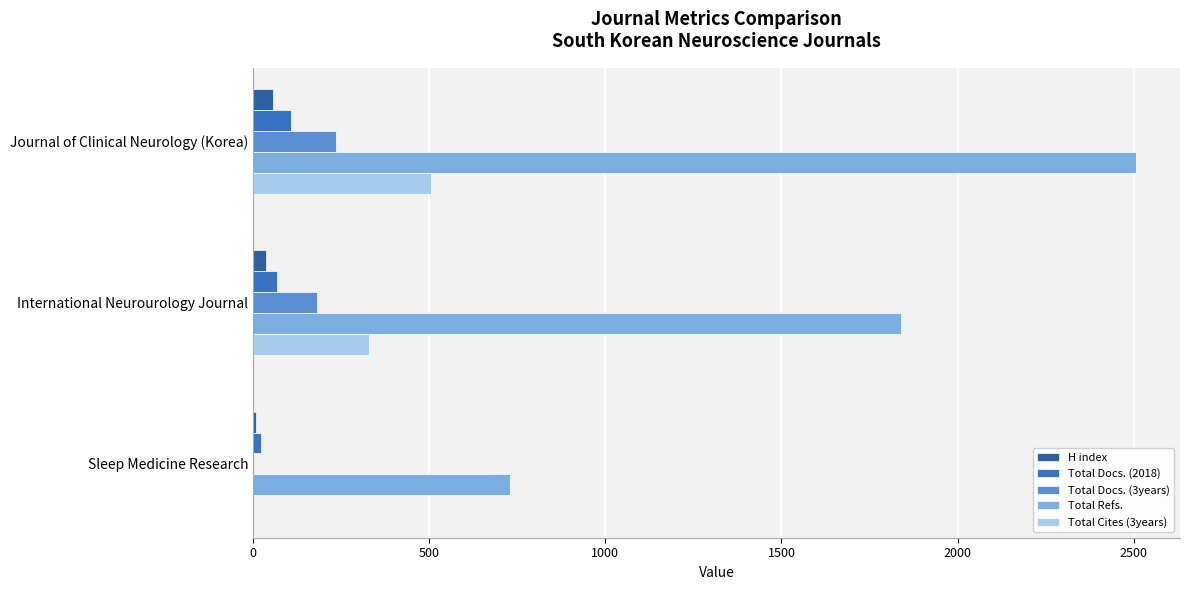

Which series has the largest range (max minus min)?

Total Refs.